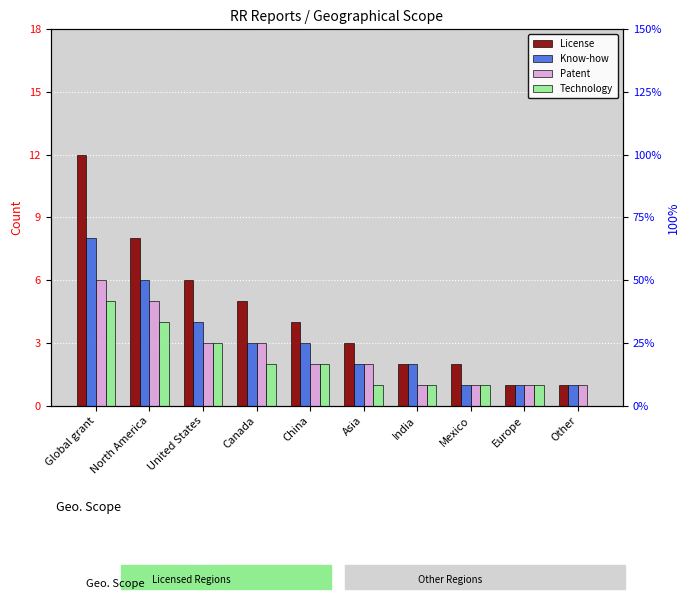

What is the sum of all License values?

44